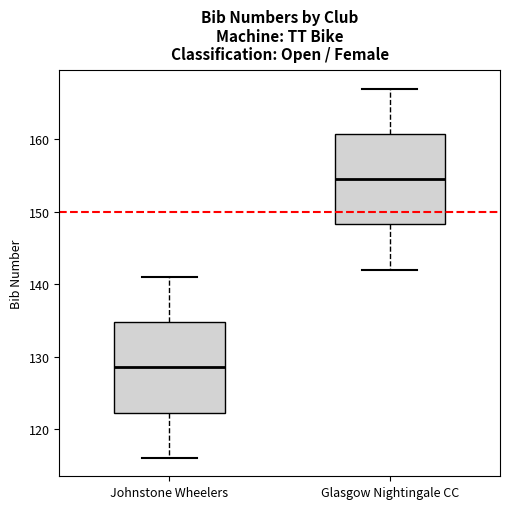

Reading left to right, transcribe this box plot: for each box, give where its median line is, the range the box spans, and where its two whiskers end, as read against the y-axis. The values are not printed on the chart, so give them approximately, as read against the axis.

Johnstone Wheelers: median 129, box 122 to 135, whiskers 116 to 141
Glasgow Nightingale CC: median 155, box 148 to 161, whiskers 142 to 167